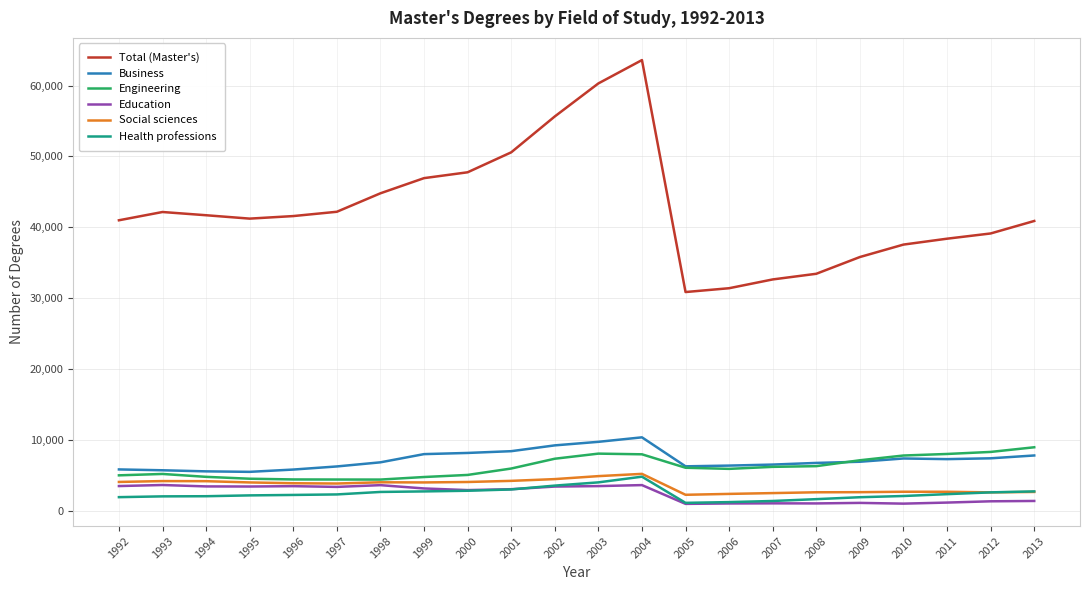

Which series has the largest range (max minus min)?

Total (Master's)